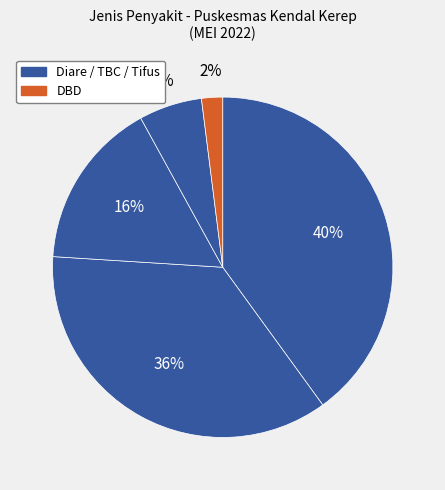

Count the number of slices in the pie.

5